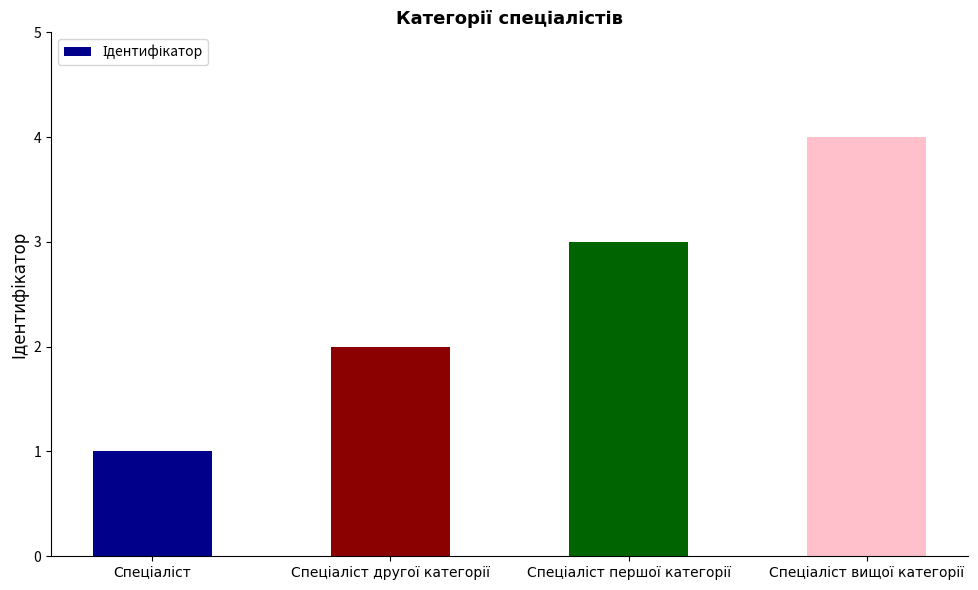

What is the greatest value displayed?

4